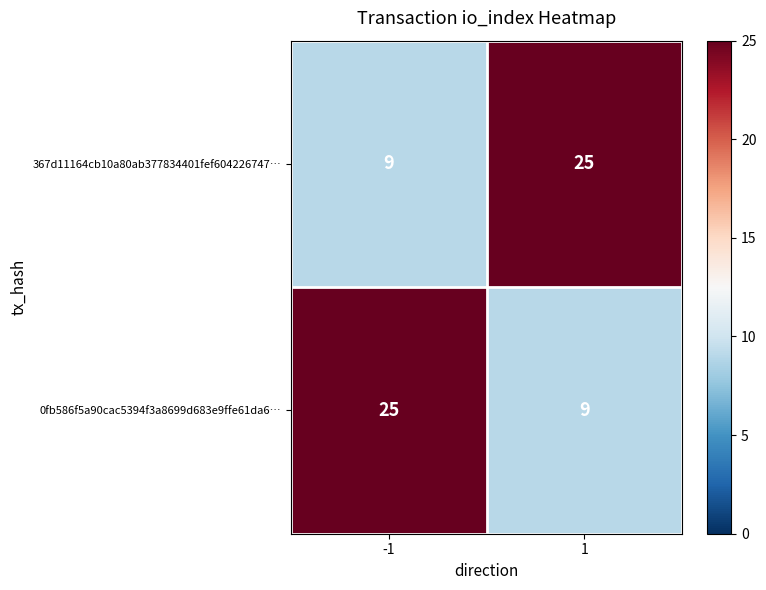

The value of 0fb586f5a90cac5394f3a8699d683e9ffe61da6… at -1 is 36. True or false?

False